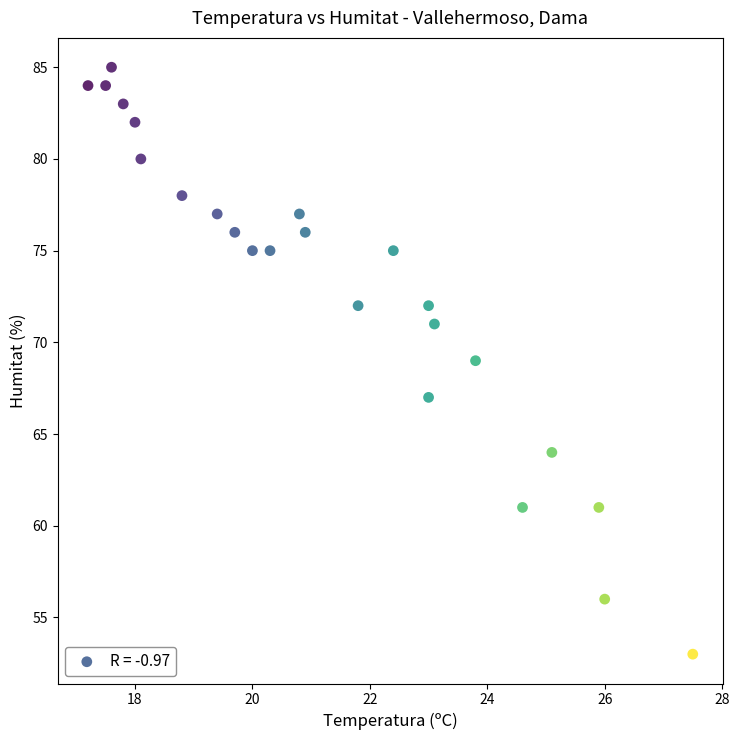

What is the range of Y values (max minus min)?

32